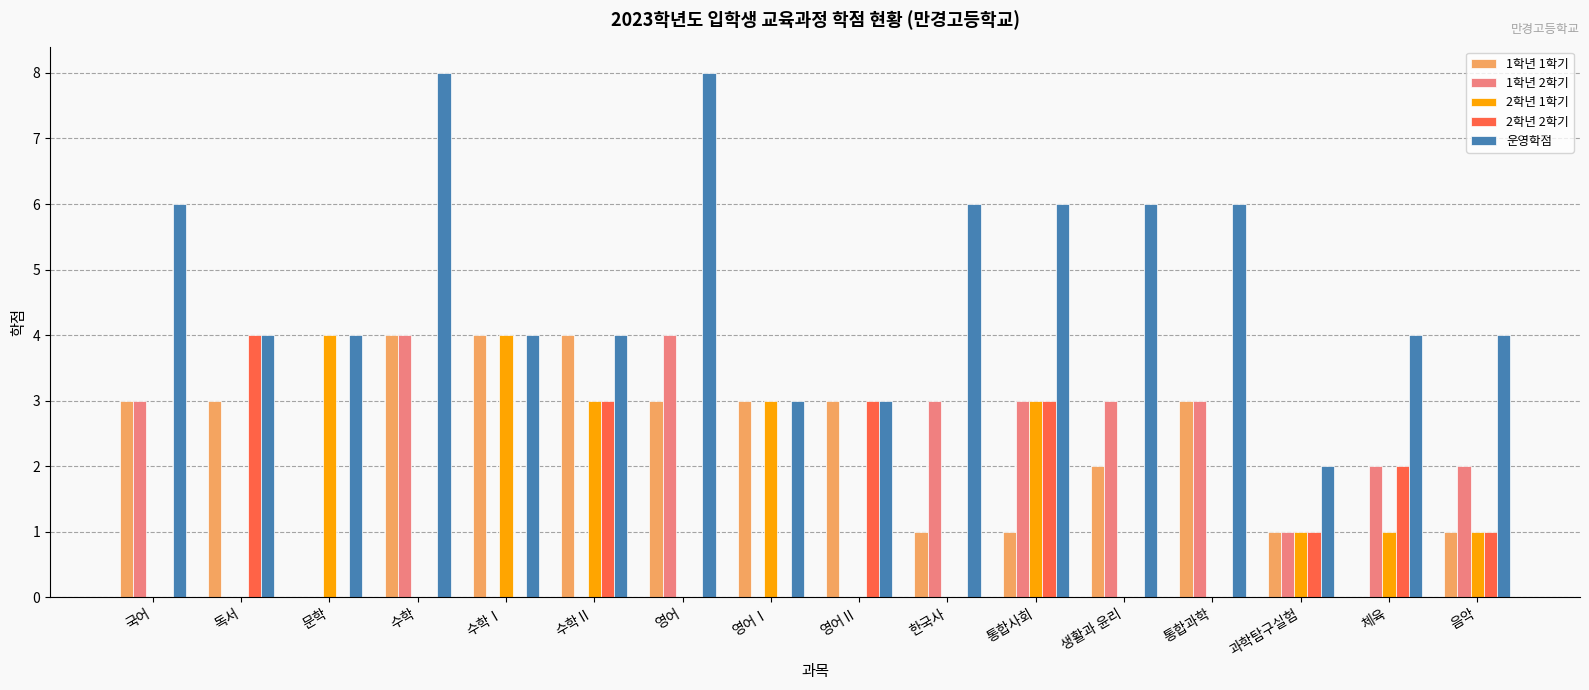

What is the spread (max minus min) of values at 통합과학?

6